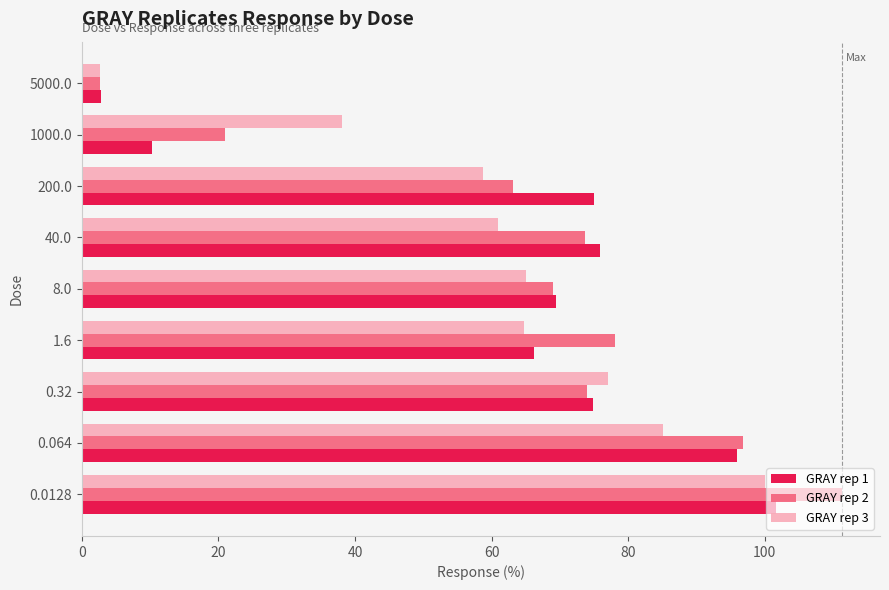

What is the difference between the GRAY rep 2 values at 40.0 and 0.0128?

37.6